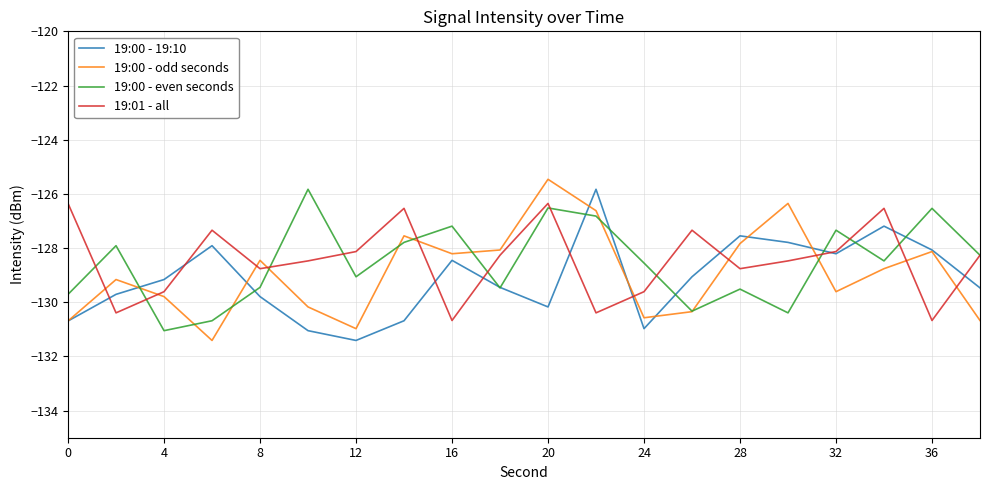

What is the minimum value for 19:00 - even seconds?

-131.0